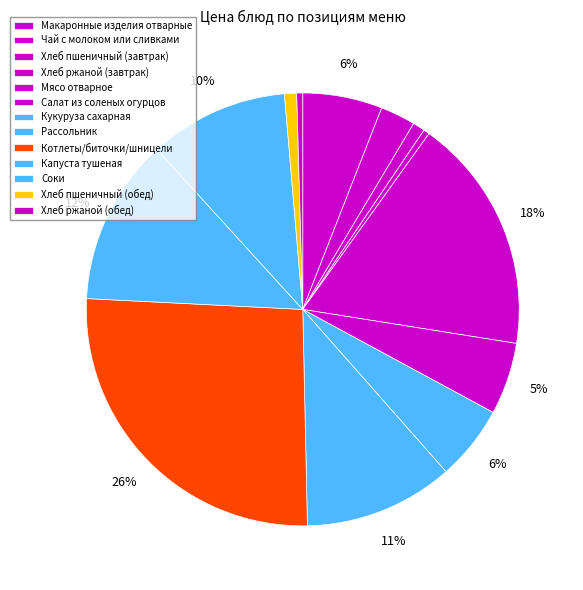

Which slice is the smallest?

Хлеб ржаной (завтрак)